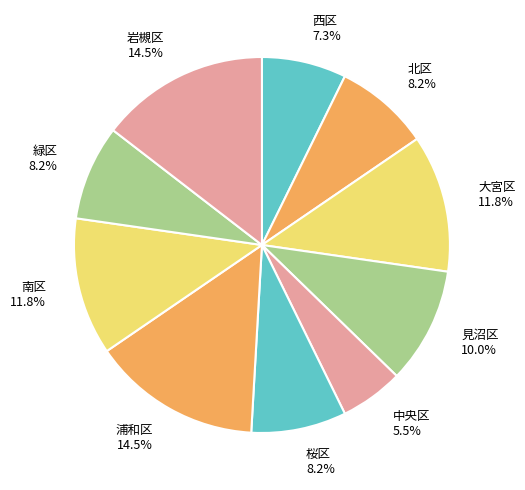

To the nearest percent, what is the difference between the largest and smallest slice percentages?

9%